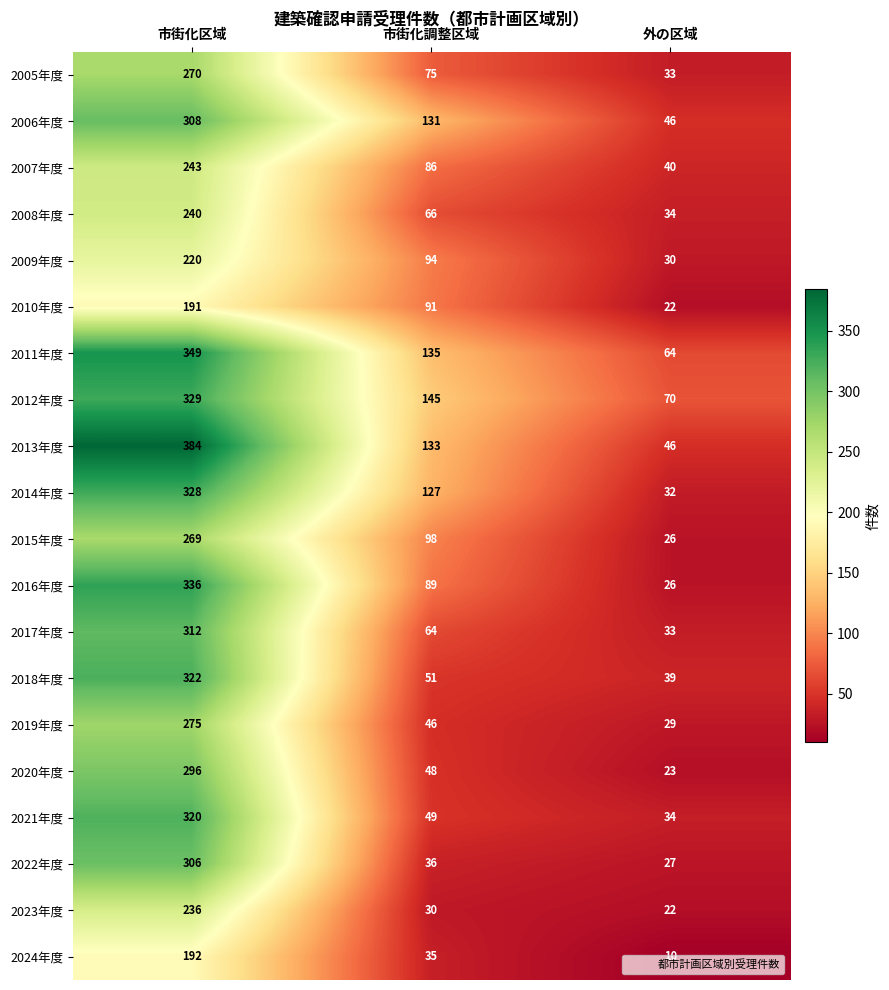

What is the sum of all 2006年度 values?

485